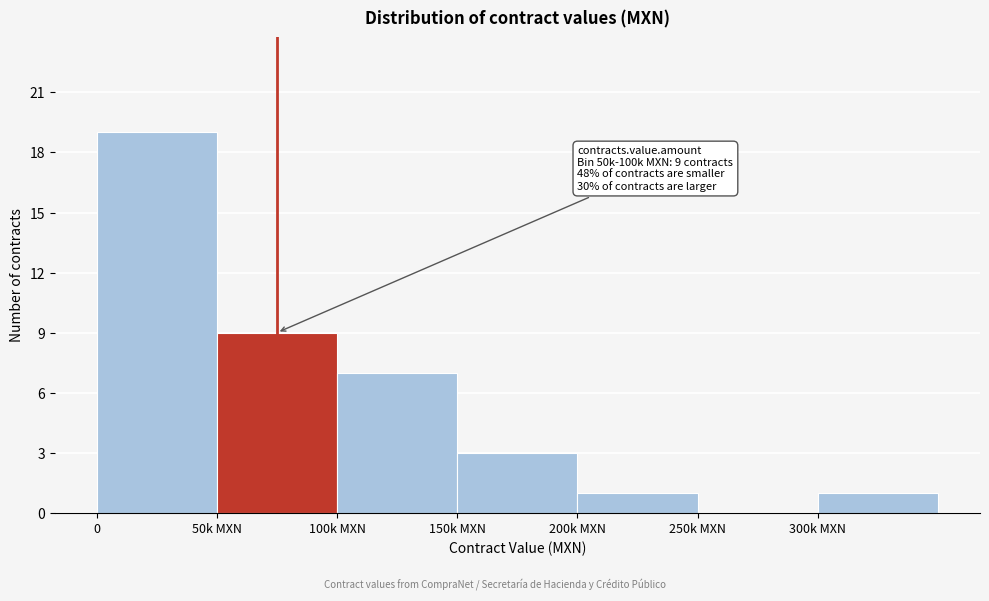

Reading left to right, list all the values displayed in this chart.

0=19	50k MXN=9	100k MXN=7	150k MXN=3	200k MXN=1	250k MXN=0	300k MXN=1